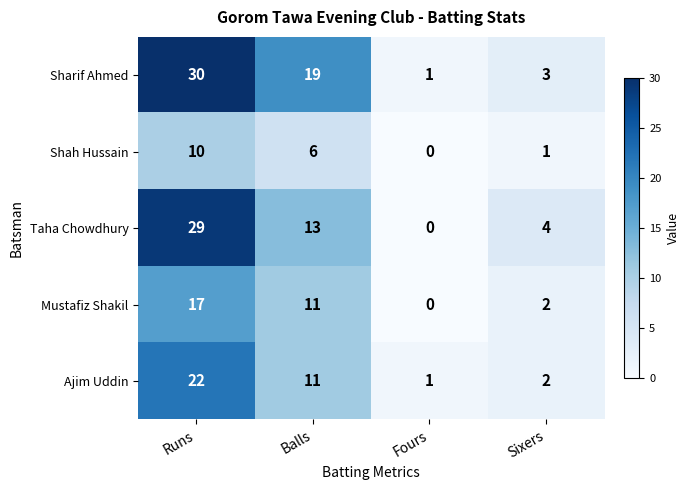

List the series in order of their overall mean, lowest first.

Shah Hussain, Mustafiz Shakil, Ajim Uddin, Taha Chowdhury, Sharif Ahmed